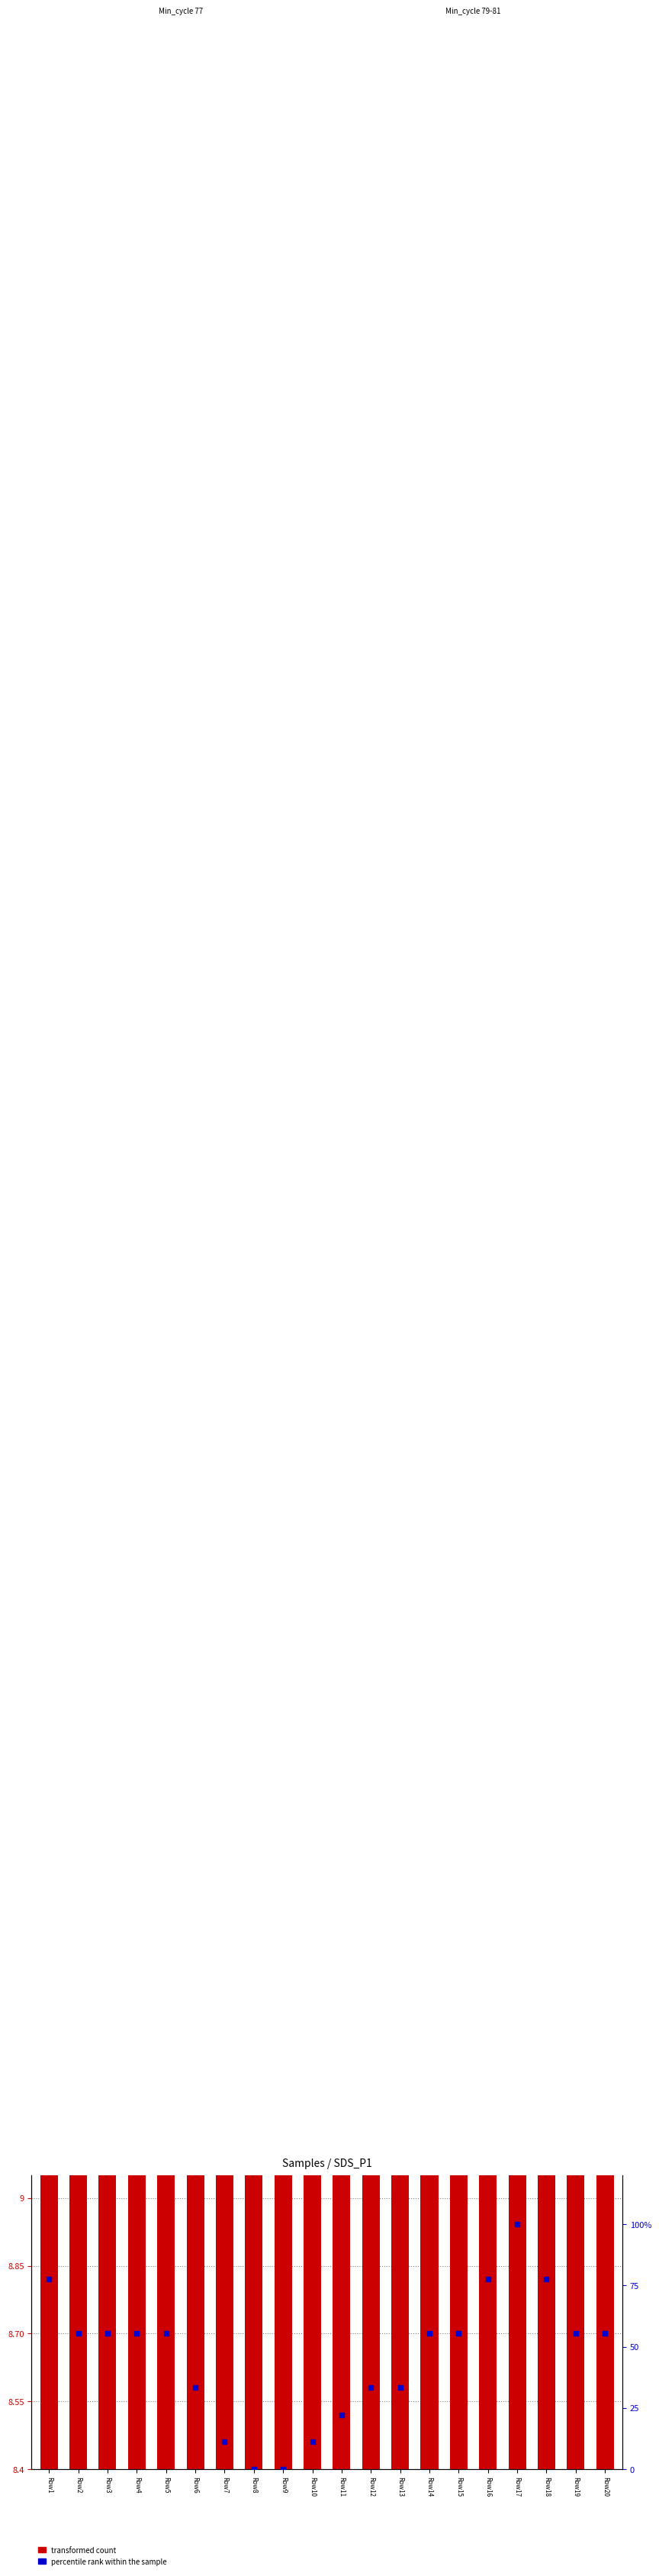

What are all the series names shown in the legend?

transformed count, percentile rank within the sample